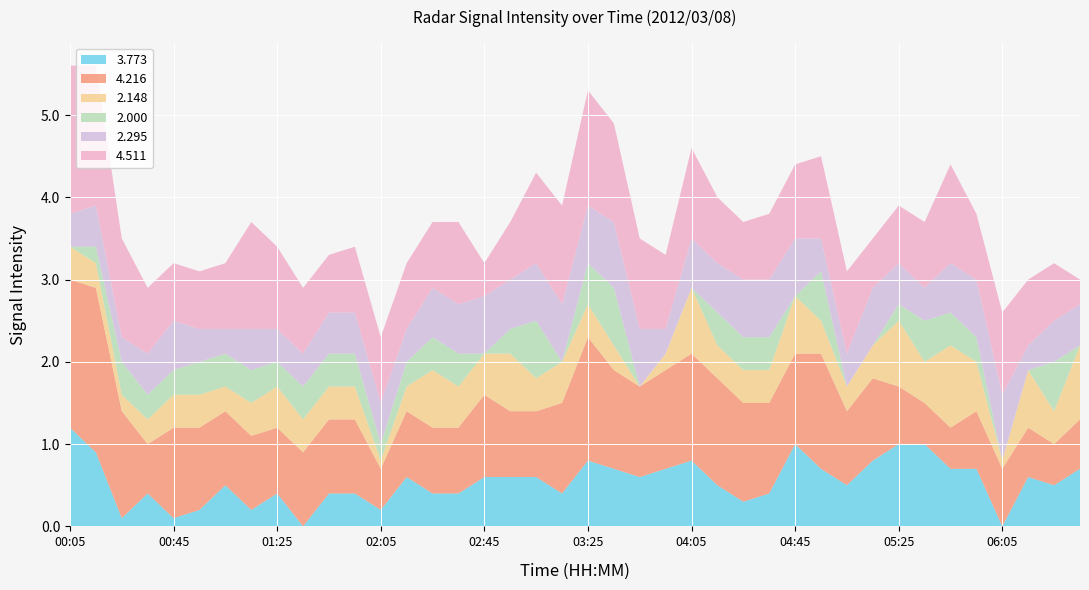

Reading left to right, list all the values displayed in this chart.

3.773: 1.2	0.9	0.1	0.4	0.1	0.2	0.5	0.2	0.4	0.0	0.4	0.4	0.2	0.6	0.4	0.4	0.6	0.6	0.6	0.4	0.8	0.7	0.6	0.7	0.8	0.5	0.3	0.4	1.0	0.7	0.5	0.8	1.0	1.0	0.7	0.7	0.0	0.6	0.5	0.7
4.216: 1.8	2.0	1.3	0.6	1.1	1.0	0.9	0.9	0.8	0.9	0.9	0.9	0.5	0.8	0.8	0.8	1.0	0.8	0.8	1.1	1.5	1.2	1.1	1.2	1.3	1.3	1.2	1.1	1.1	1.4	0.9	1.0	0.7	0.5	0.5	0.7	0.7	0.6	0.5	0.6
2.148: 0.4	0.3	0.2	0.3	0.4	0.4	0.3	0.4	0.5	0.4	0.4	0.4	0.1	0.3	0.7	0.5	0.5	0.7	0.4	0.5	0.4	0.3	0.0	0.2	0.8	0.4	0.4	0.4	0.7	0.4	0.3	0.4	0.8	0.5	1.0	0.6	0.1	0.7	0.4	0.9
2.000: 0.0	0.2	0.4	0.3	0.3	0.4	0.4	0.4	0.3	0.4	0.4	0.4	0.2	0.3	0.4	0.4	0.0	0.3	0.7	0.0	0.5	0.7	0.0	0.0	0.0	0.4	0.4	0.4	0.0	0.6	0.0	0.0	0.2	0.5	0.4	0.3	0.0	0.0	0.6	0.0
2.295: 0.4	0.5	0.3	0.5	0.6	0.4	0.3	0.5	0.4	0.4	0.5	0.5	0.5	0.4	0.6	0.6	0.7	0.6	0.7	0.7	0.7	0.8	0.7	0.3	0.6	0.6	0.7	0.7	0.7	0.4	0.4	0.7	0.5	0.4	0.6	0.7	0.8	0.3	0.5	0.5
4.511: 1.8	1.7	1.2	0.8	0.7	0.7	0.8	1.3	1.0	0.8	0.7	0.8	0.8	0.8	0.8	1.0	0.4	0.7	1.1	1.2	1.4	1.2	1.1	0.9	1.1	0.8	0.7	0.8	0.9	1.0	1.0	0.6	0.7	0.8	1.2	0.8	1.0	0.8	0.7	0.3